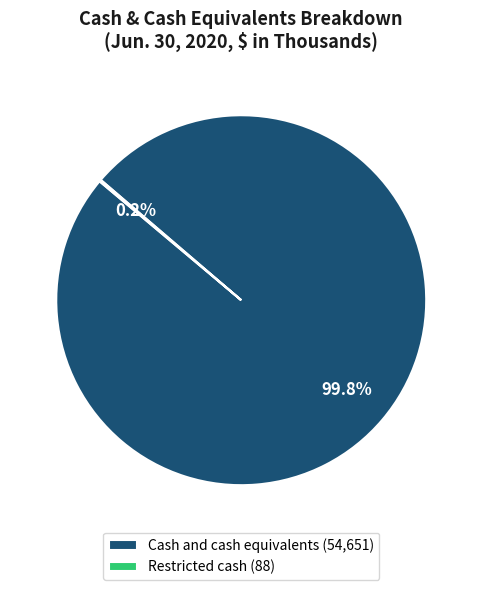

What percentage is NOT represented by Cash and cash equivalents (54,651)?

0.2%